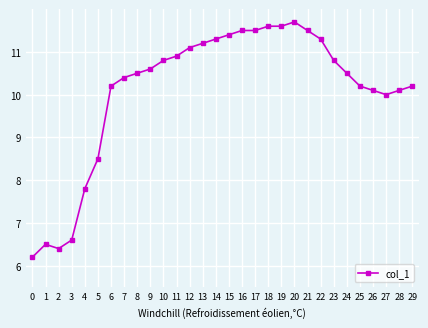

What is the maximum value shown in the chart?

11.7